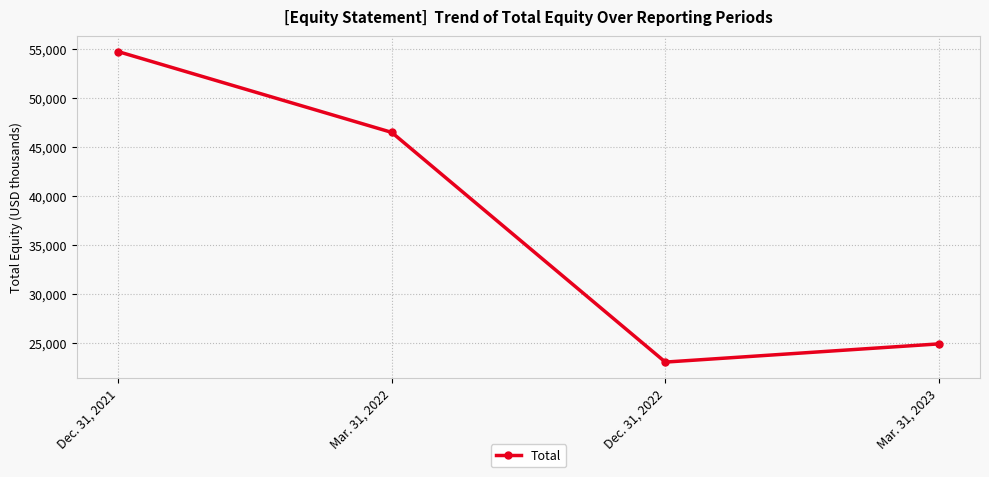

Which category has the highest value across all series?

Dec. 31, 2021